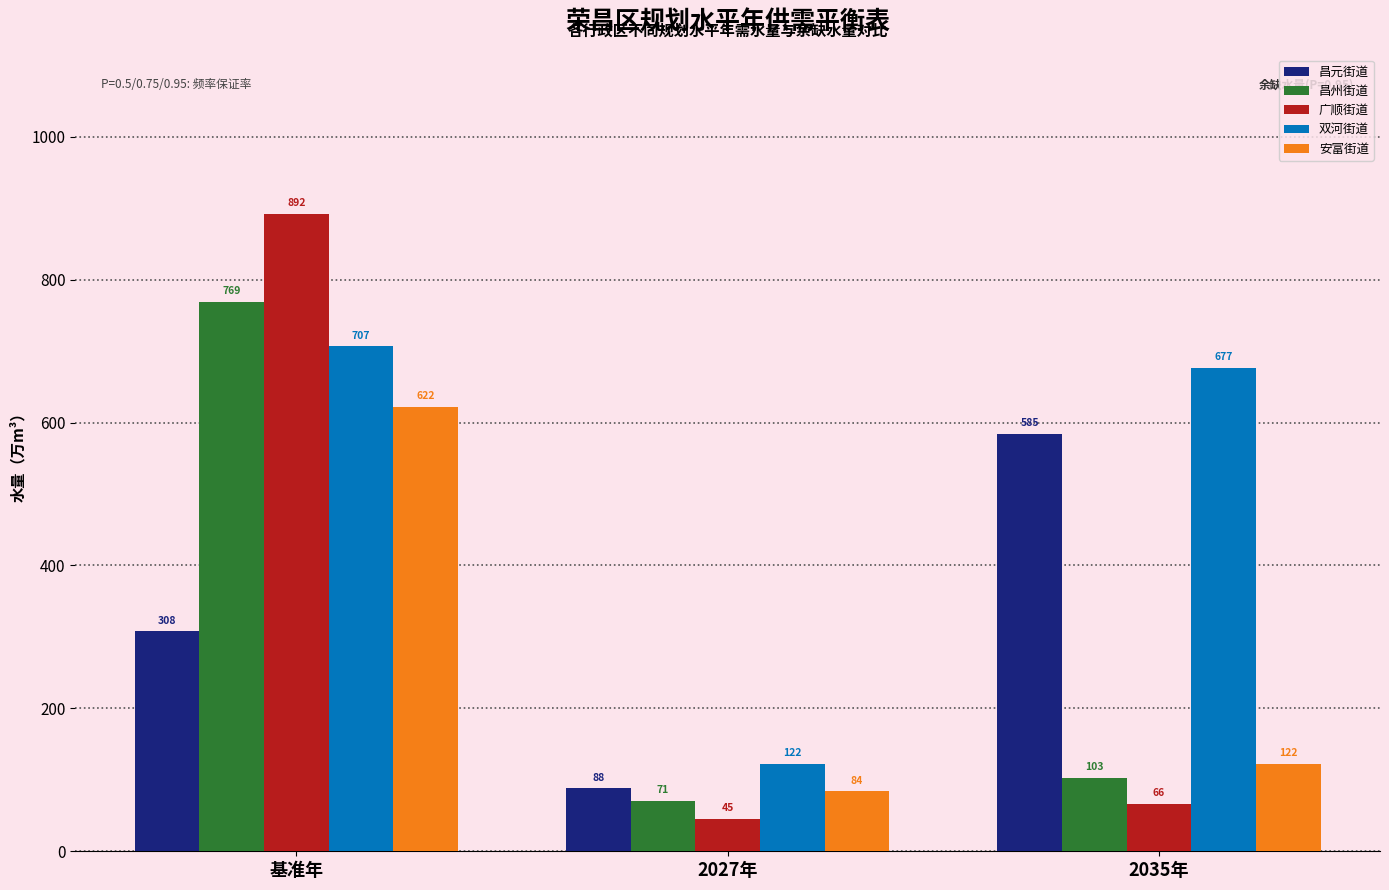

Where is 广顺街道 nearest to the value 468?

2035年